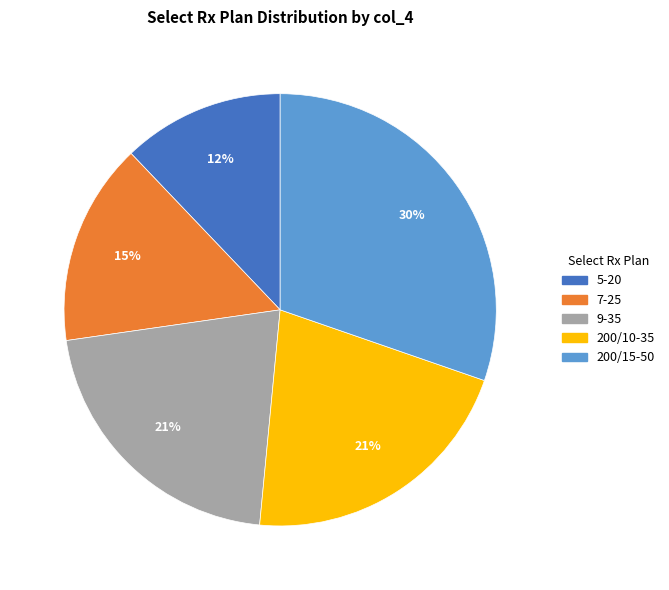

To the nearest percent, what percentage of the pie is 7-25?

15%